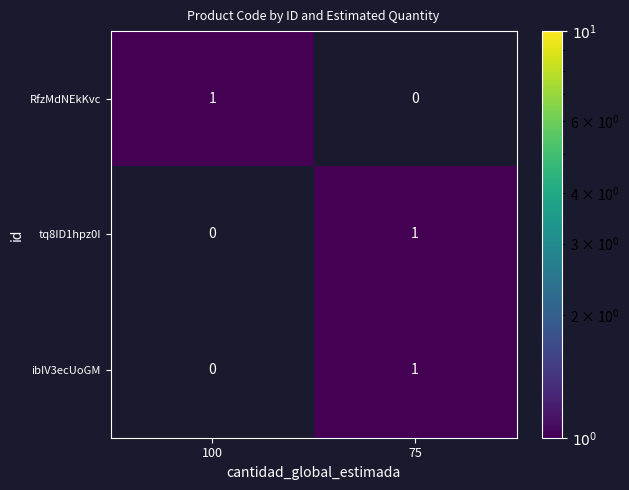

At which label is tq8ID1hpz0I closest to 0?

100